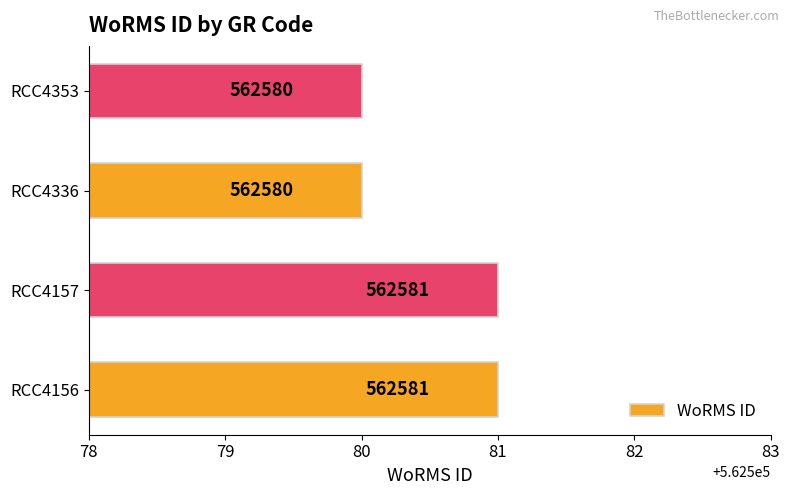

Are the bars grouped side by side (vs. stacked)?

No